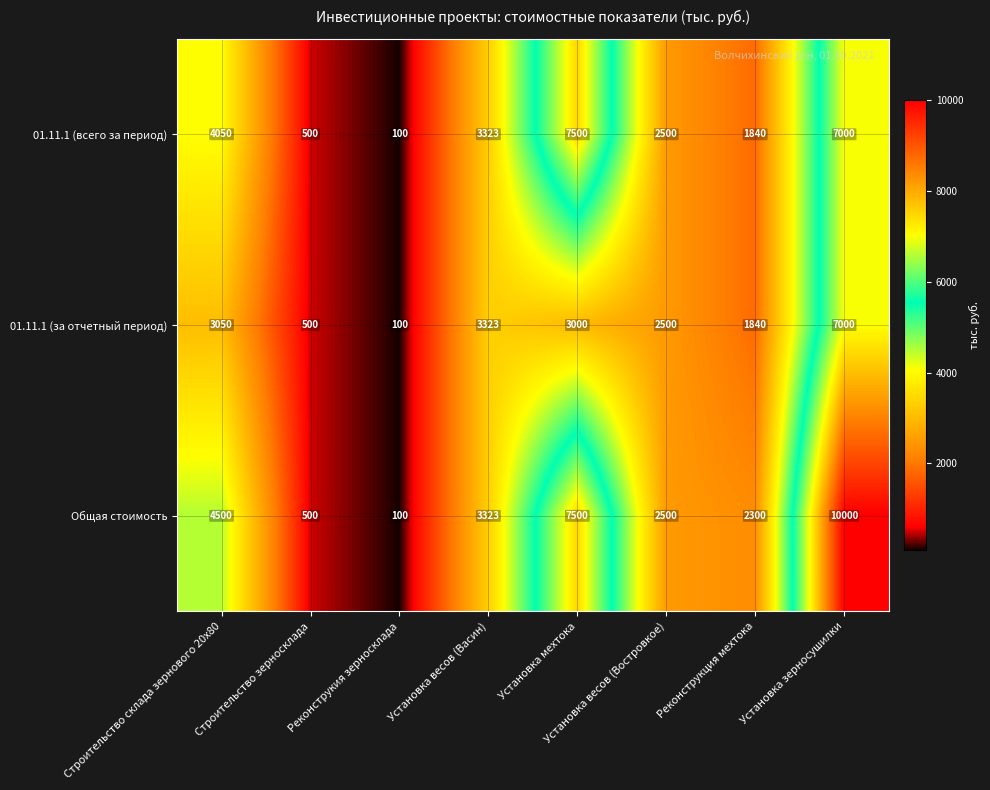

What is the total value across all series at Реконструкция мехтока?

5980